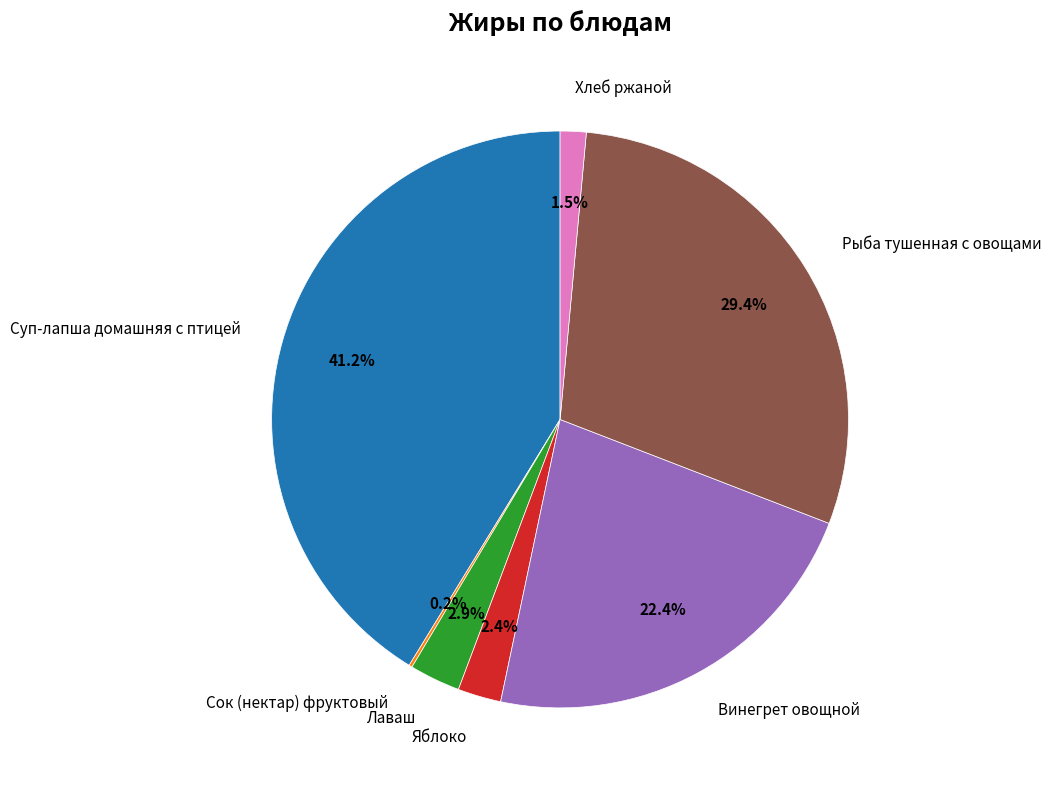

What is the largest slice in the pie chart?

Суп-лапша домашняя с птицей